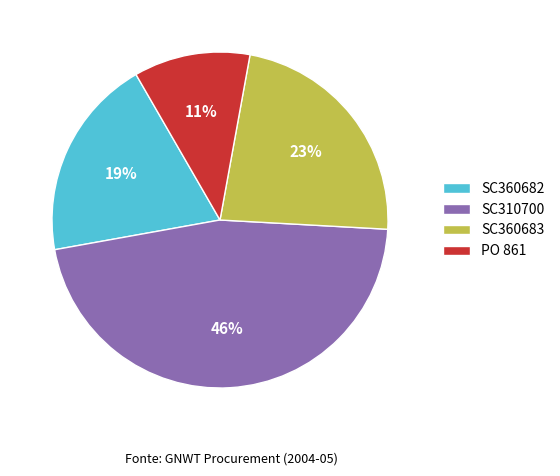

Is there a majority slice in this chart?

No